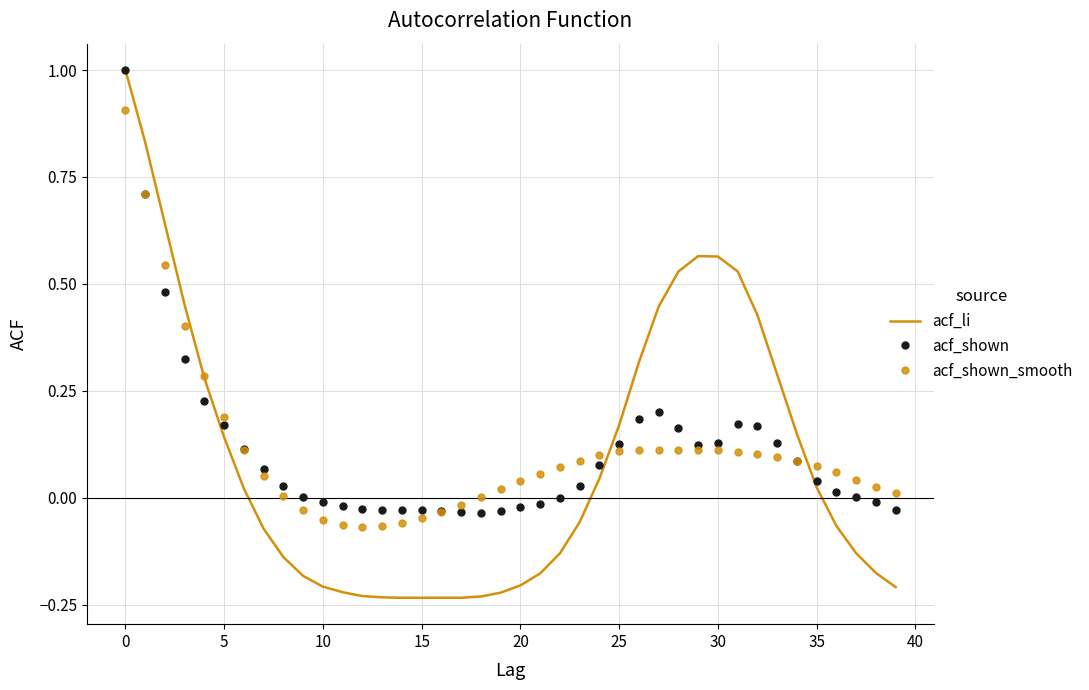

Which series has the largest range (max minus min)?

acf_li